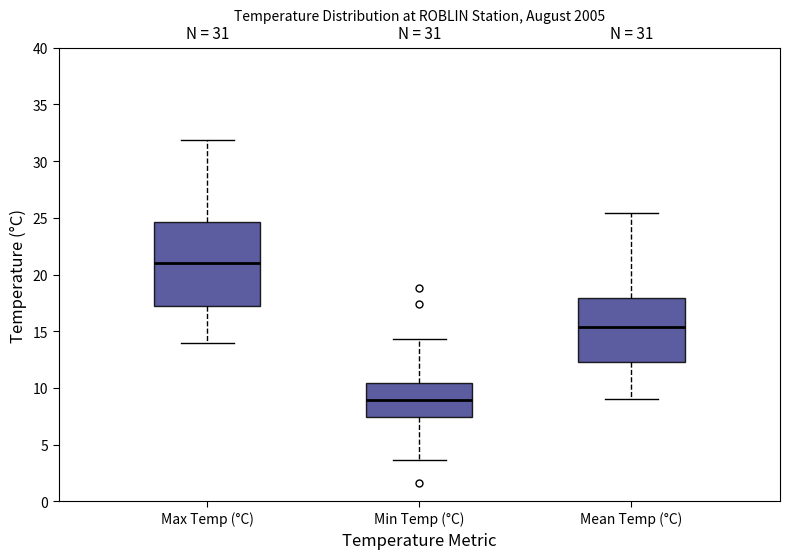

Which box's median line is the lowest?

Min Temp (°C)